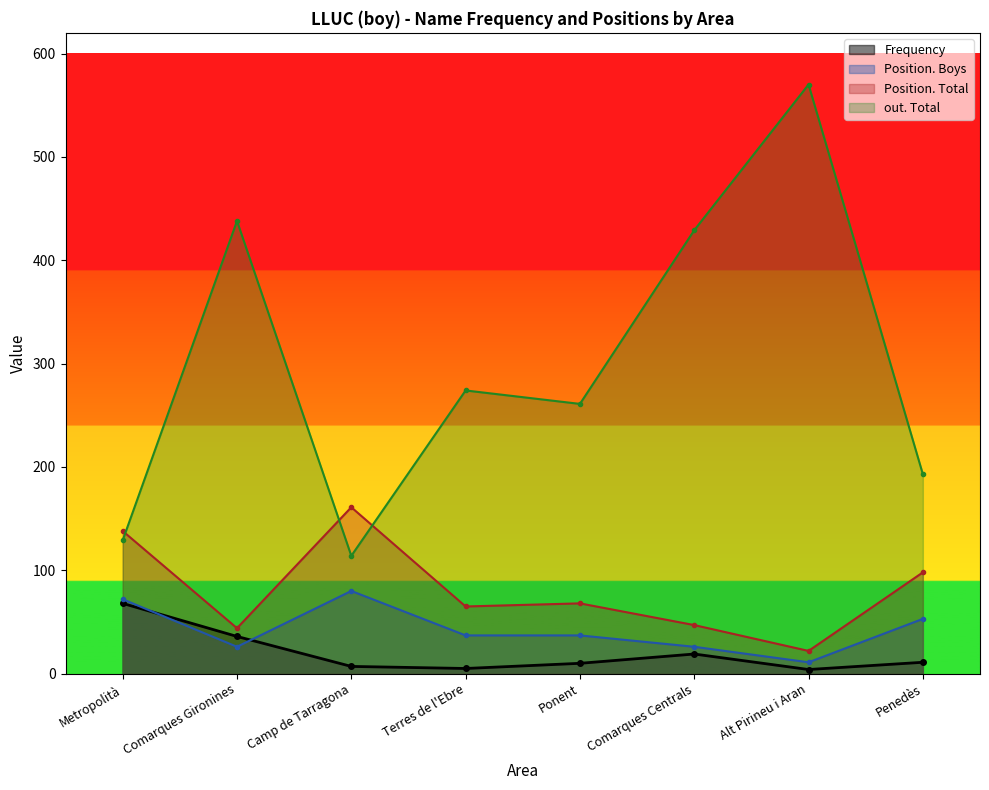

What is the value of the Position. Total point at the 7th from the left?

22